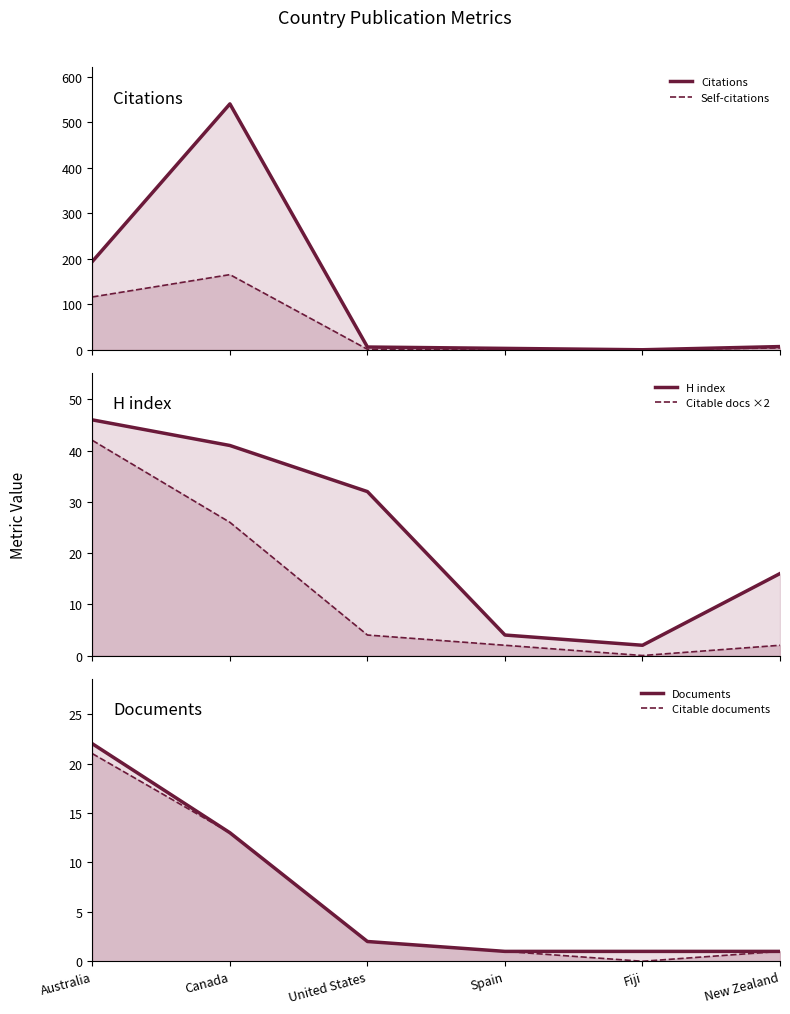

At which label is H index closest to 24?

United States